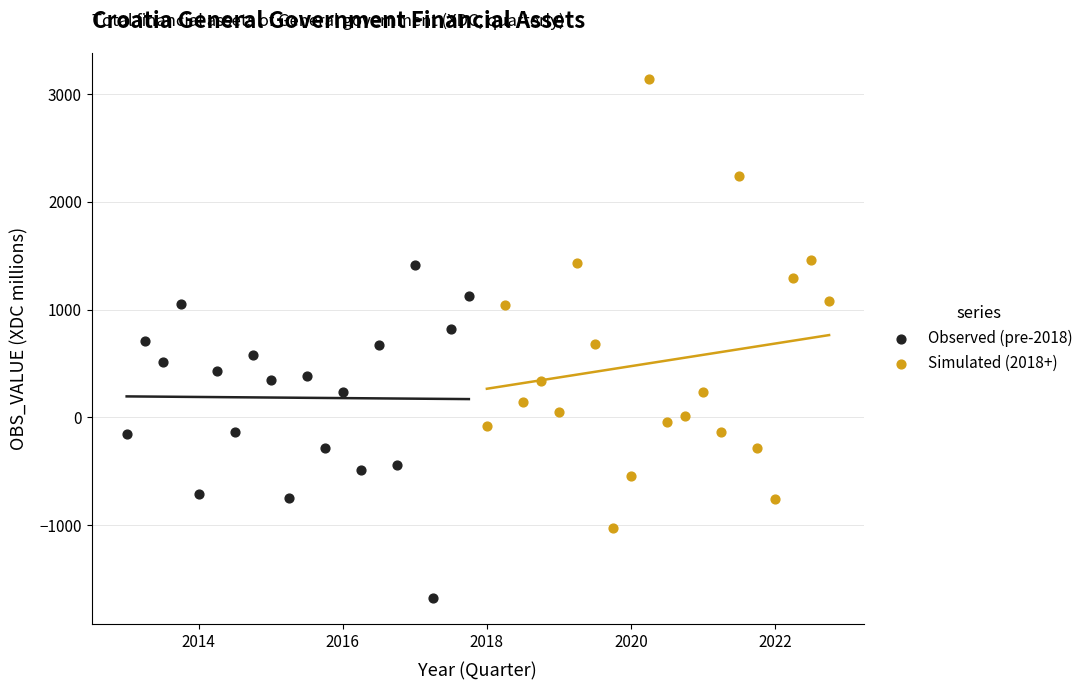

Which series has the largest Y range (max minus min)?

Simulated (2018+)